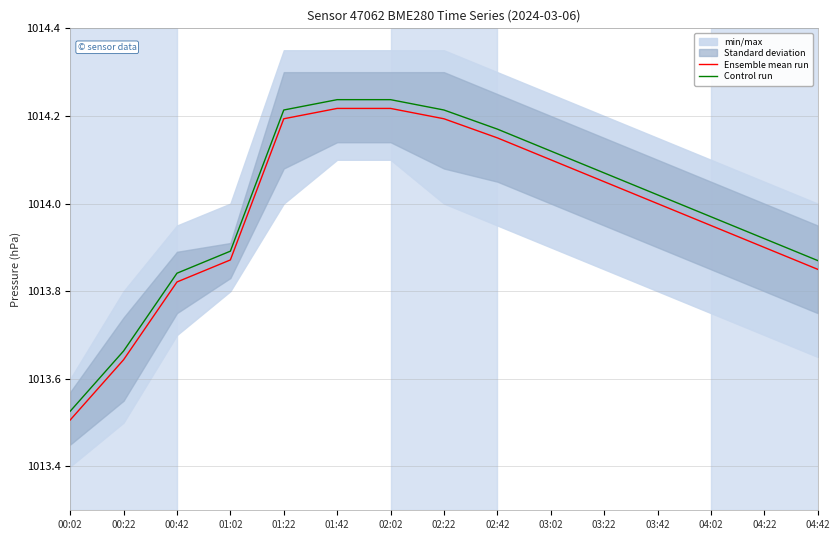

What is the sum of all Ensemble mean run values?

15209.7